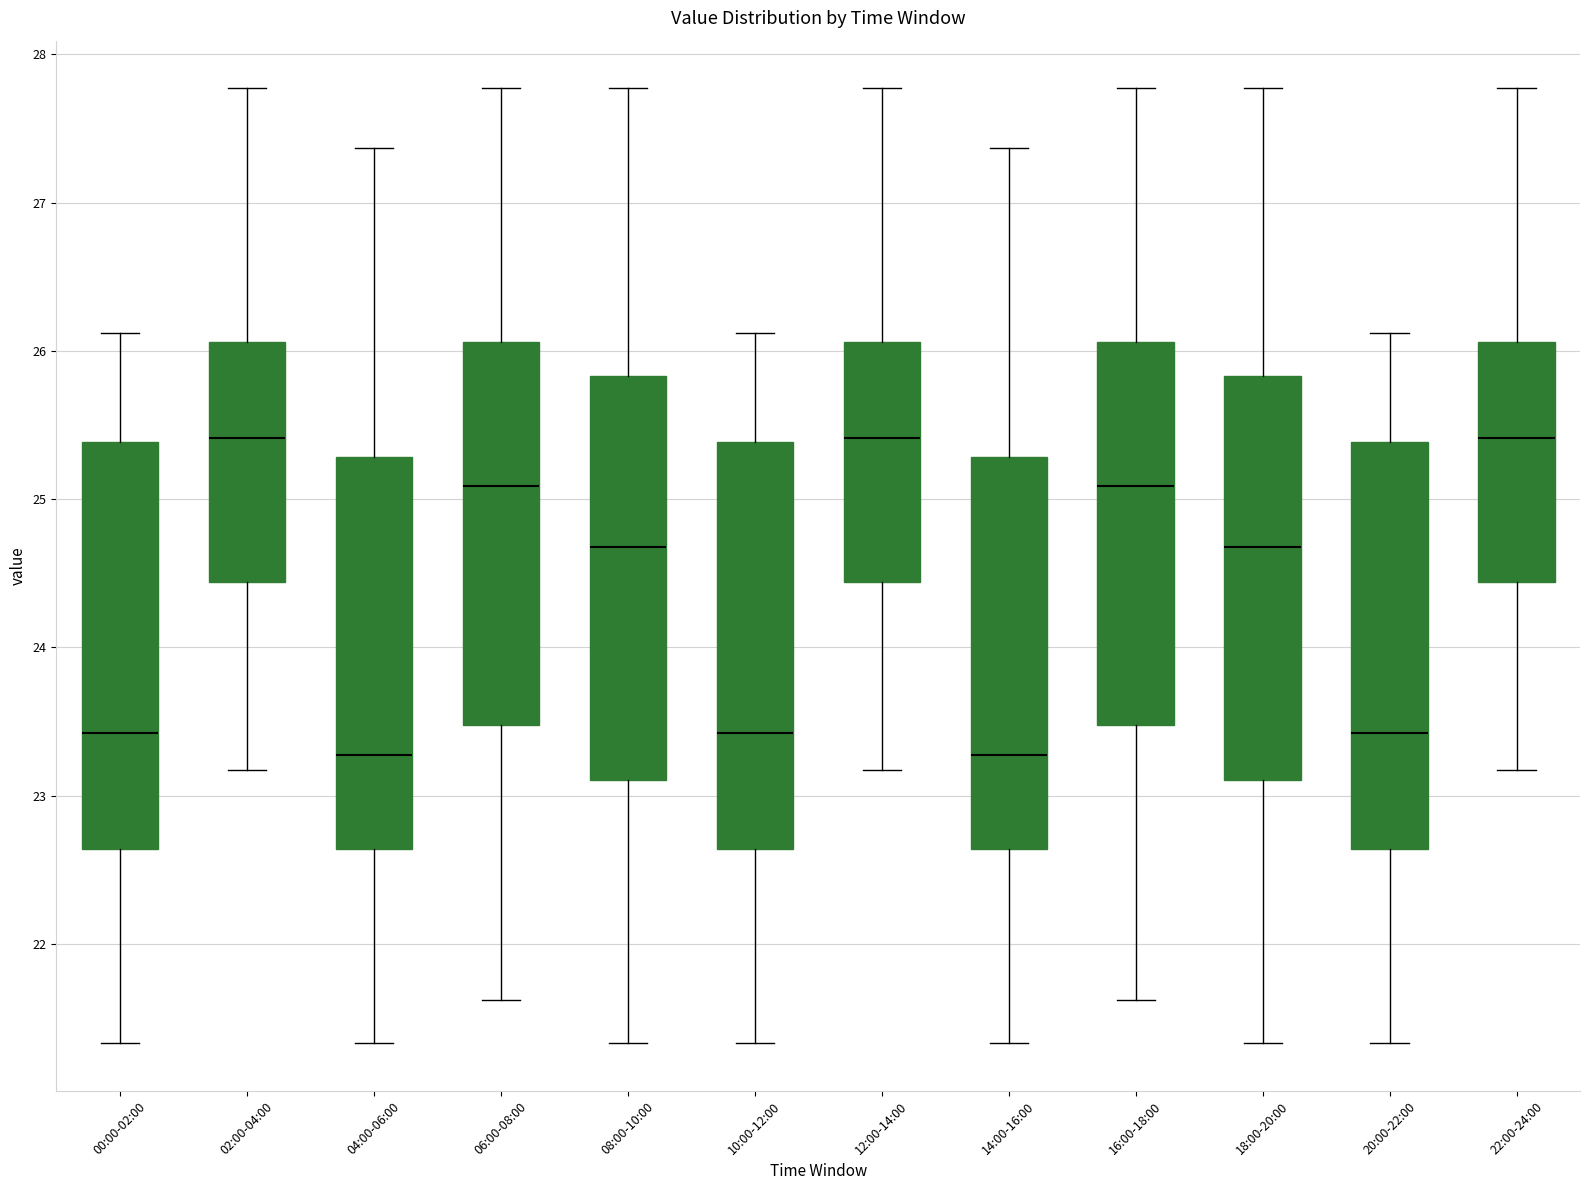

Reading left to right, transcribe this box plot: for each box, give where its median line is, the range the box spans, and where its two whiskers end, as read against the y-axis. The values are not printed on the chart, so give them approximately, as read against the axis.

00:00-02:00: median 23.4, box 22.6 to 25.4, whiskers 21.3 to 26.1
02:00-04:00: median 25.4, box 24.4 to 26.1, whiskers 23.2 to 27.8
04:00-06:00: median 23.3, box 22.6 to 25.3, whiskers 21.3 to 27.4
06:00-08:00: median 25.1, box 23.5 to 26.1, whiskers 21.6 to 27.8
08:00-10:00: median 24.7, box 23.1 to 25.8, whiskers 21.3 to 27.8
10:00-12:00: median 23.4, box 22.6 to 25.4, whiskers 21.3 to 26.1
12:00-14:00: median 25.4, box 24.4 to 26.1, whiskers 23.2 to 27.8
14:00-16:00: median 23.3, box 22.6 to 25.3, whiskers 21.3 to 27.4
16:00-18:00: median 25.1, box 23.5 to 26.1, whiskers 21.6 to 27.8
18:00-20:00: median 24.7, box 23.1 to 25.8, whiskers 21.3 to 27.8
20:00-22:00: median 23.4, box 22.6 to 25.4, whiskers 21.3 to 26.1
22:00-24:00: median 25.4, box 24.4 to 26.1, whiskers 23.2 to 27.8